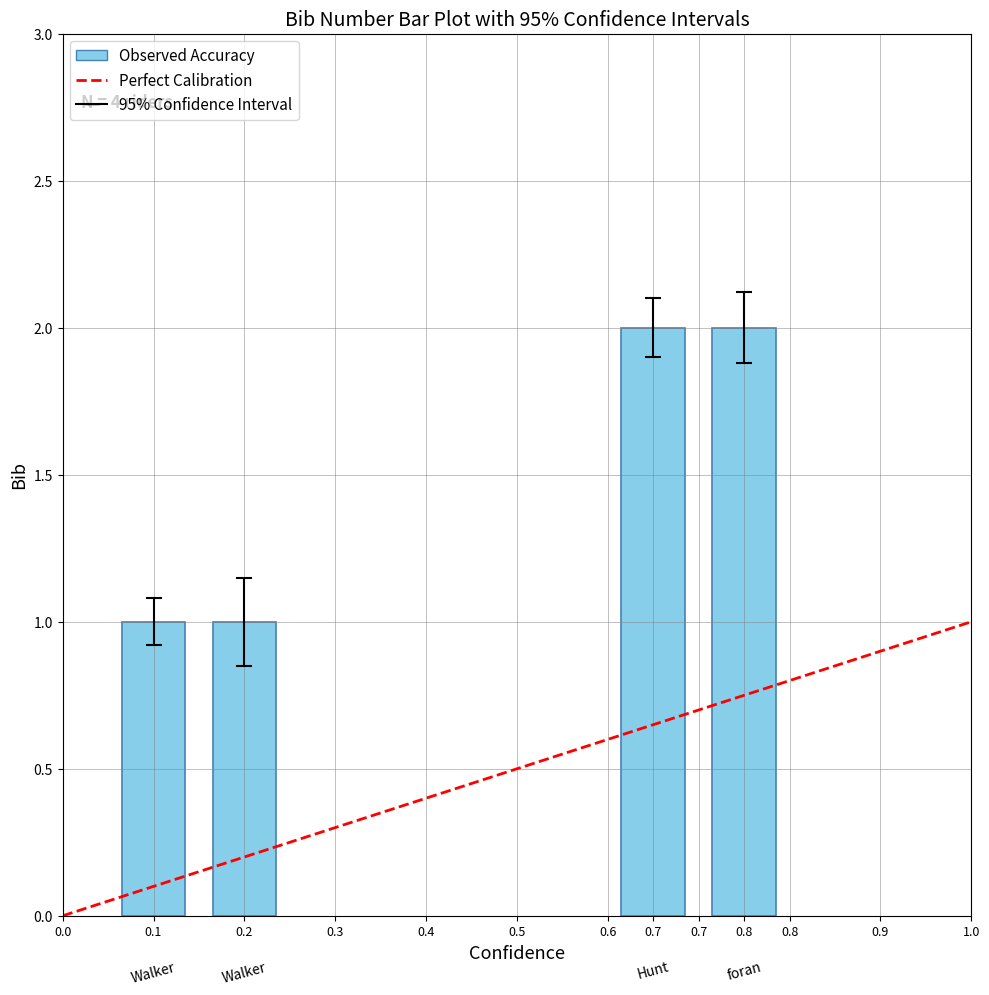

Reading left to right, list all the values displayed in this chart.

1	1	2	2